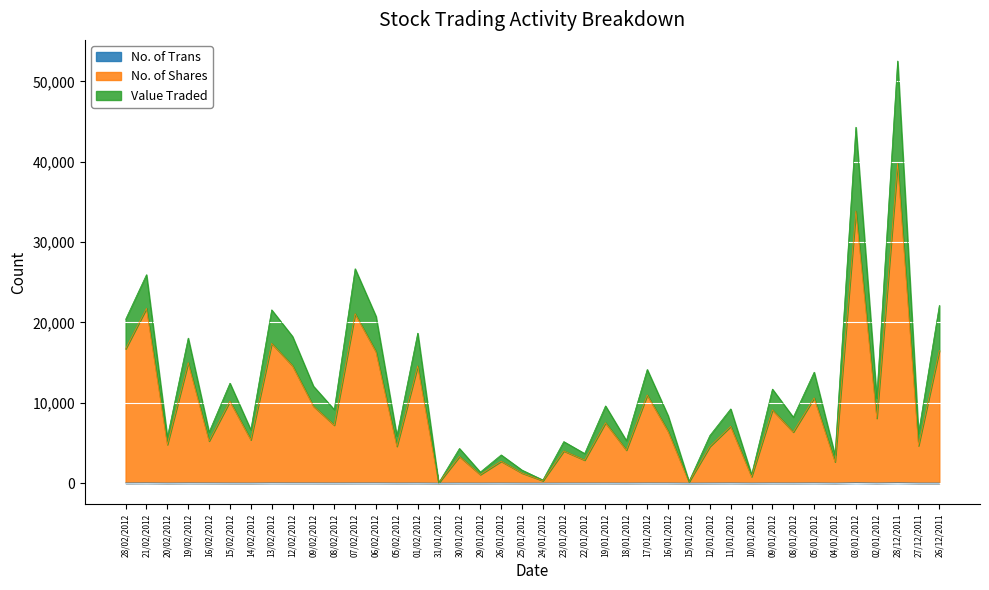

Reading right to left, transcribe all the data shown in this chart.

No. of Trans: 8	8	36	12	38	5	21	12	15	5	17	9	1	13	15	6	10	8	6	1	4	10	5	8	1	13	9	18	16	13	16	17	21	7	9	15	19	8	24	16
No. of Shares: 16508	4662	39785	8072	33858	2655	10606	6362	9115	810	7069	4557	151	6453	10965	4106	7510	2868	4006	301	1254	2720	1065	3319	11	14583	4584	16348	21083	7213	9581	14605	17391	5394	10196	5243	15001	4800	21753	16711
Value Traded: 22118	6199	52530	10571	44289	3477	13805	8204	11700	1055	9234	5921	196	8385	14141	5291	9609	3682	5166	391	1619	3510	1373	4312	14	18665	5865	20757	26676	9157	12069	18252	21560	6634	12437	6341	18047	5710	25939	20383